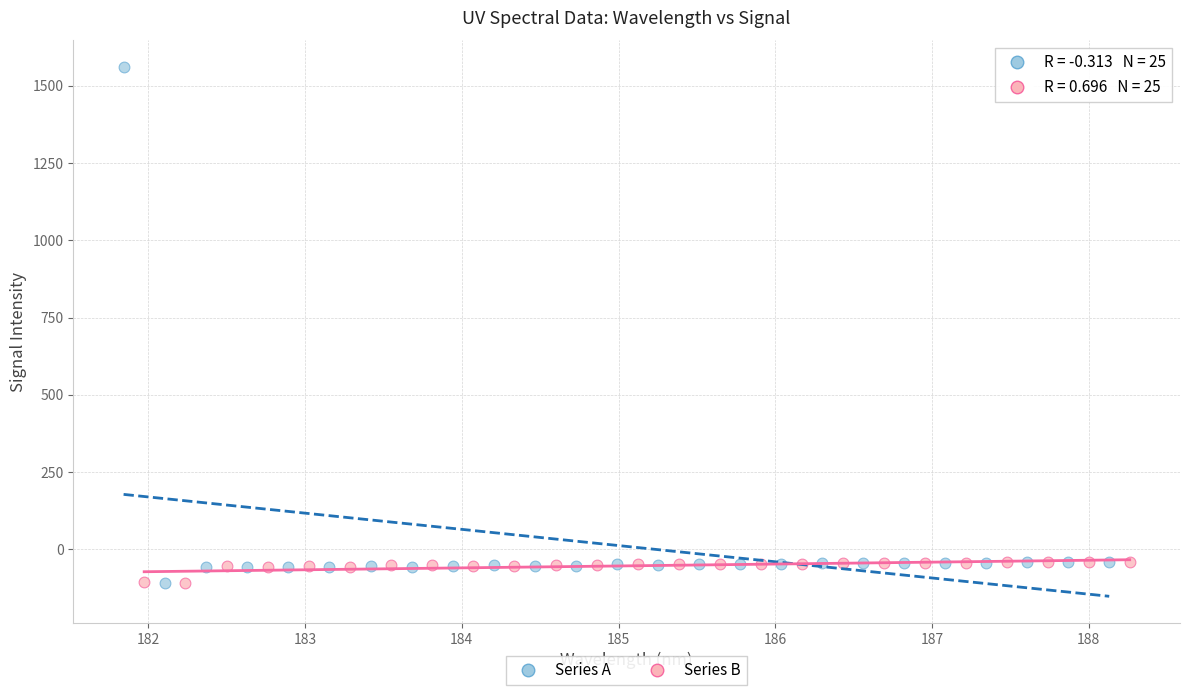

What are all the series names shown in the legend?

Series A, Series B